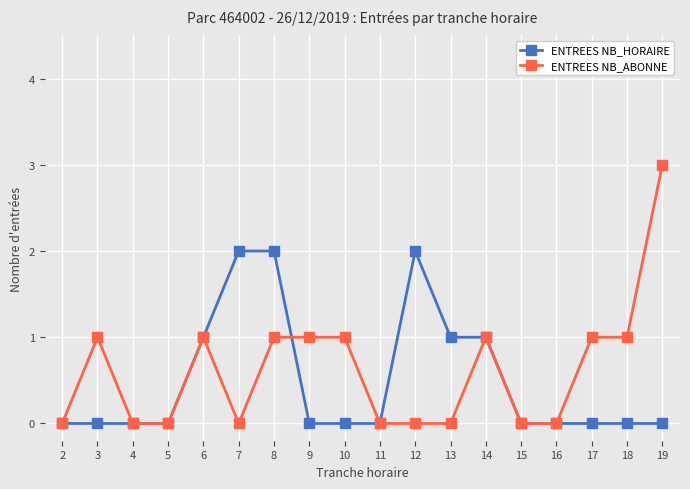

Reading left to right, list all the values displayed in this chart.

ENTREES NB_HORAIRE: 0	0	0	0	1	2	2	0	0	0	2	1	1	0	0	0	0	0
ENTREES NB_ABONNE: 0	1	0	0	1	0	1	1	1	0	0	0	1	0	0	1	1	3